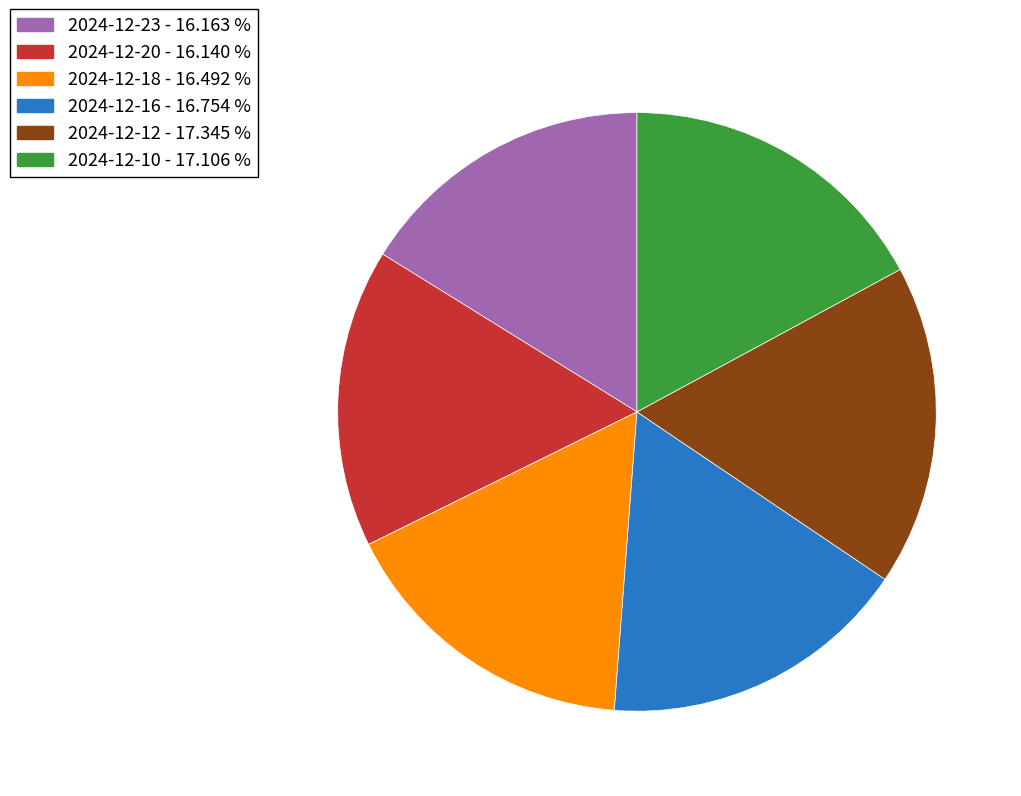

How many segments does this pie chart have?

6